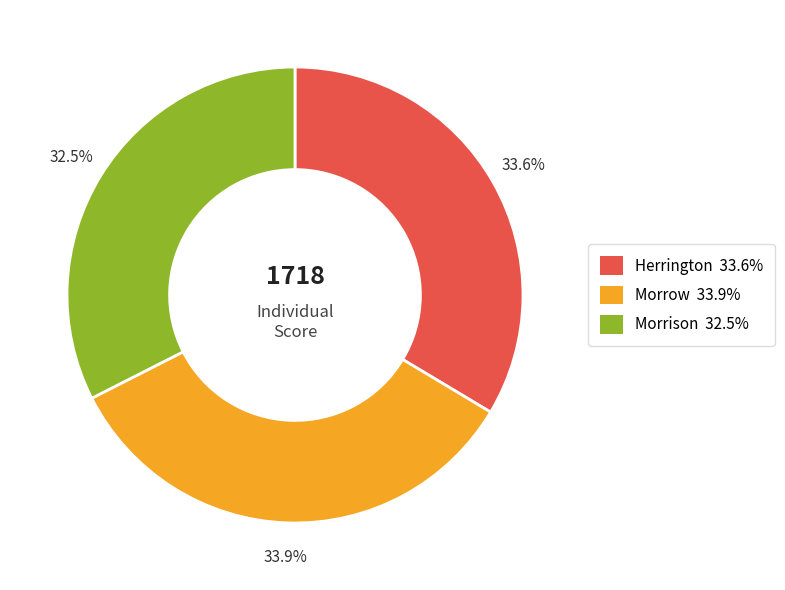

How many segments does this pie chart have?

3